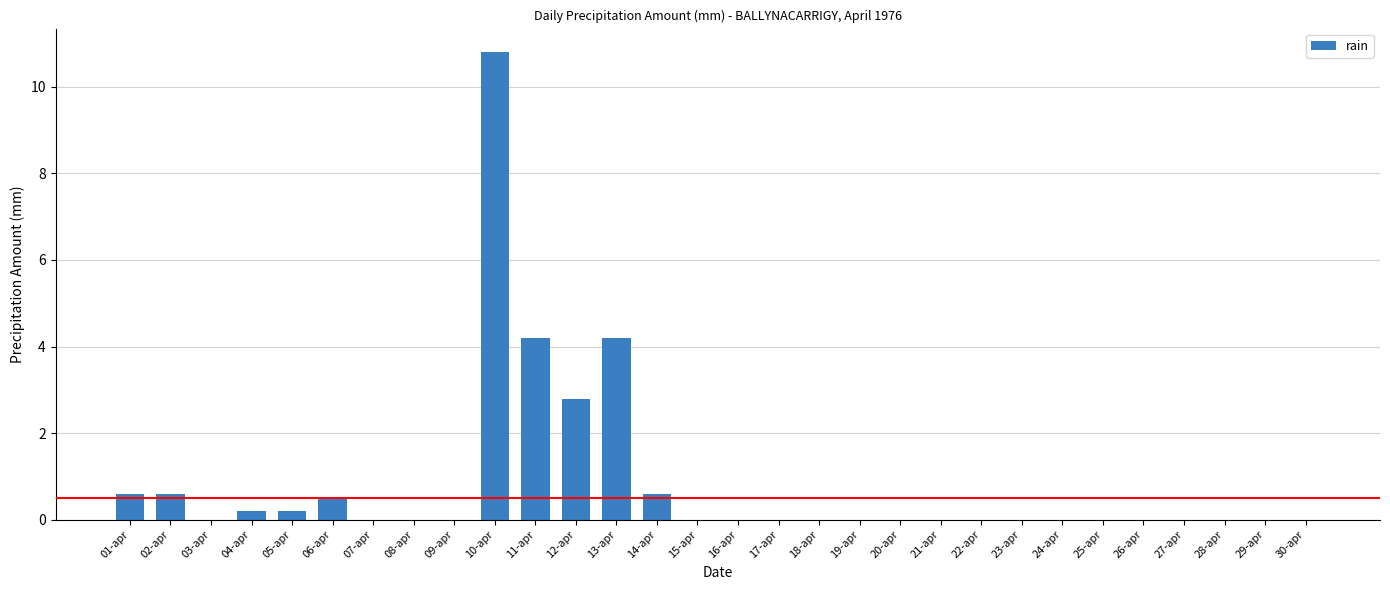

The chart shows a value of 0.6 at 02-apr. True or false?

True